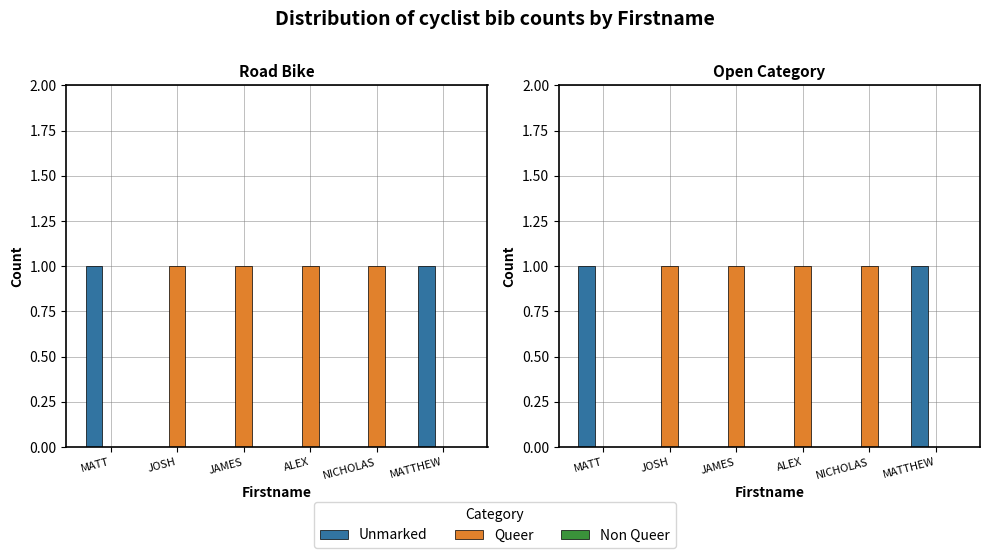

Rank the series by their average value, from highest to lowest.

Queer, Unmarked, Non Queer